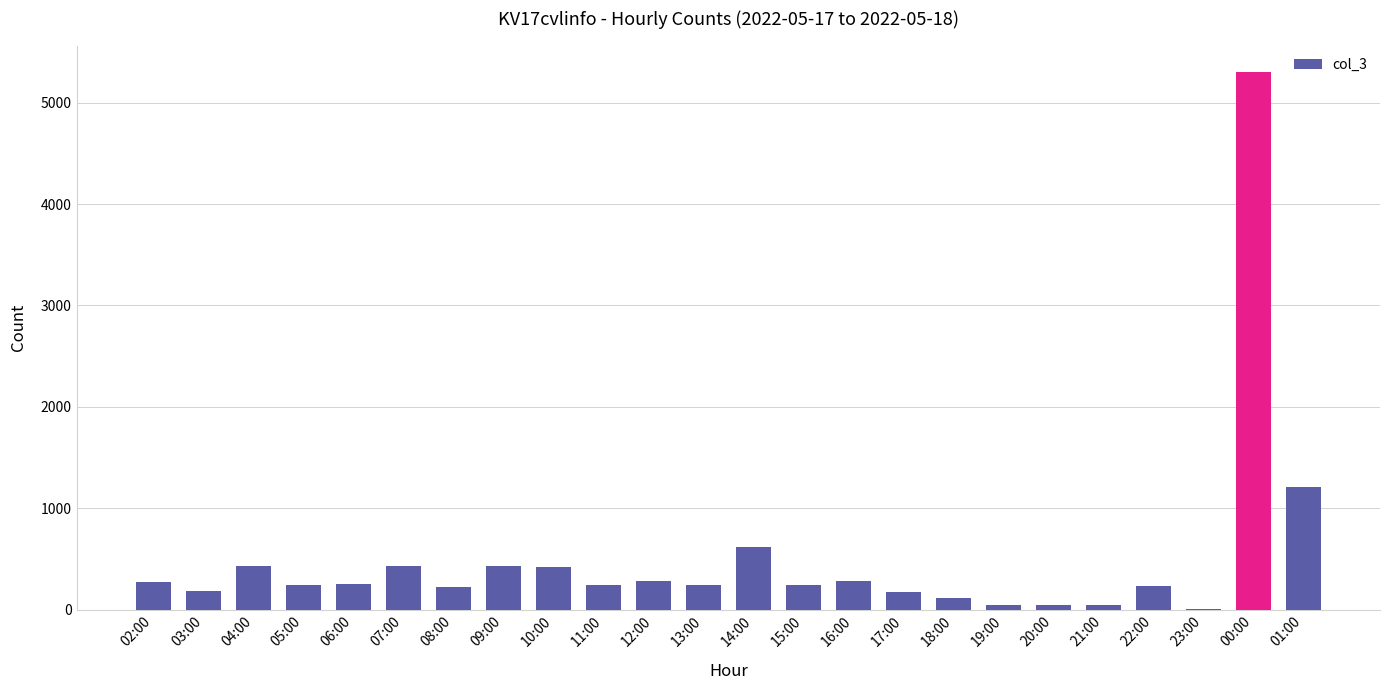

At which label is the value closest to 2650?

01:00